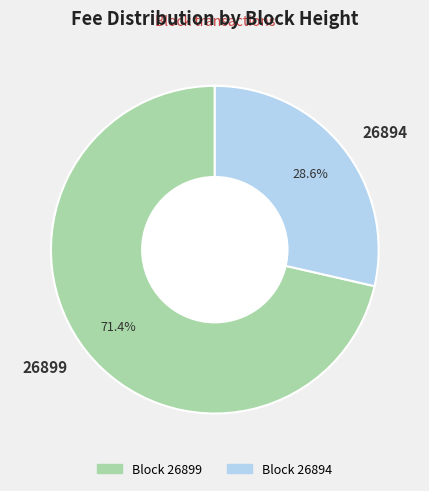

Count the number of slices in the pie.

2